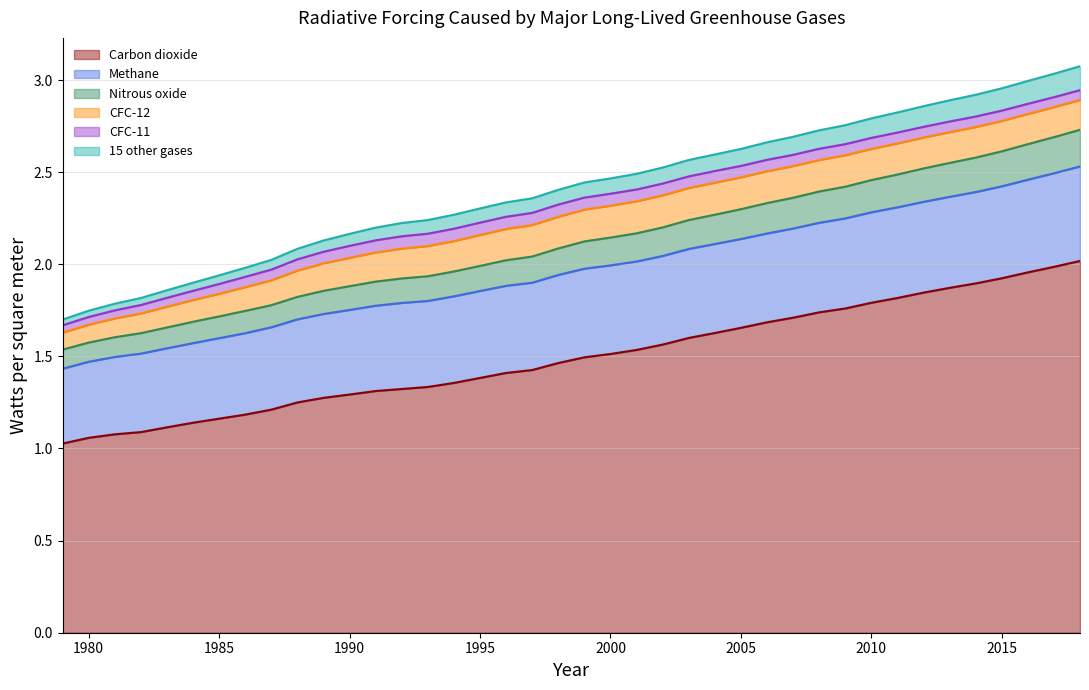

How many values in the Nitrous oxide series are below 2?

17